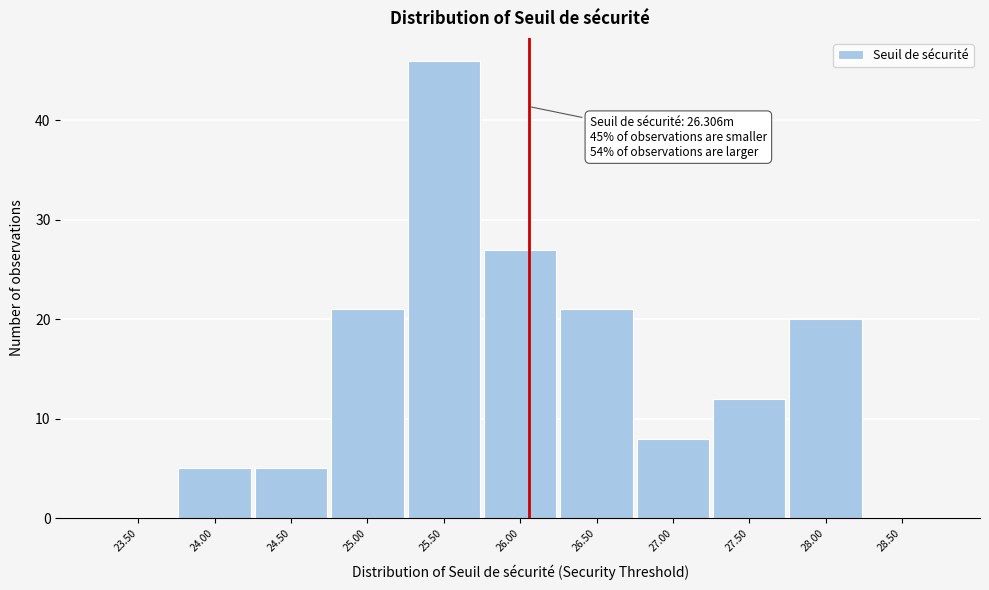

Reading left to right, transcribe all the data shown in this chart.

23.50=0	24.00=5	24.50=5	25.00=21	25.50=46	26.00=27	26.50=21	27.00=8	27.50=12	28.00=20	28.50=0